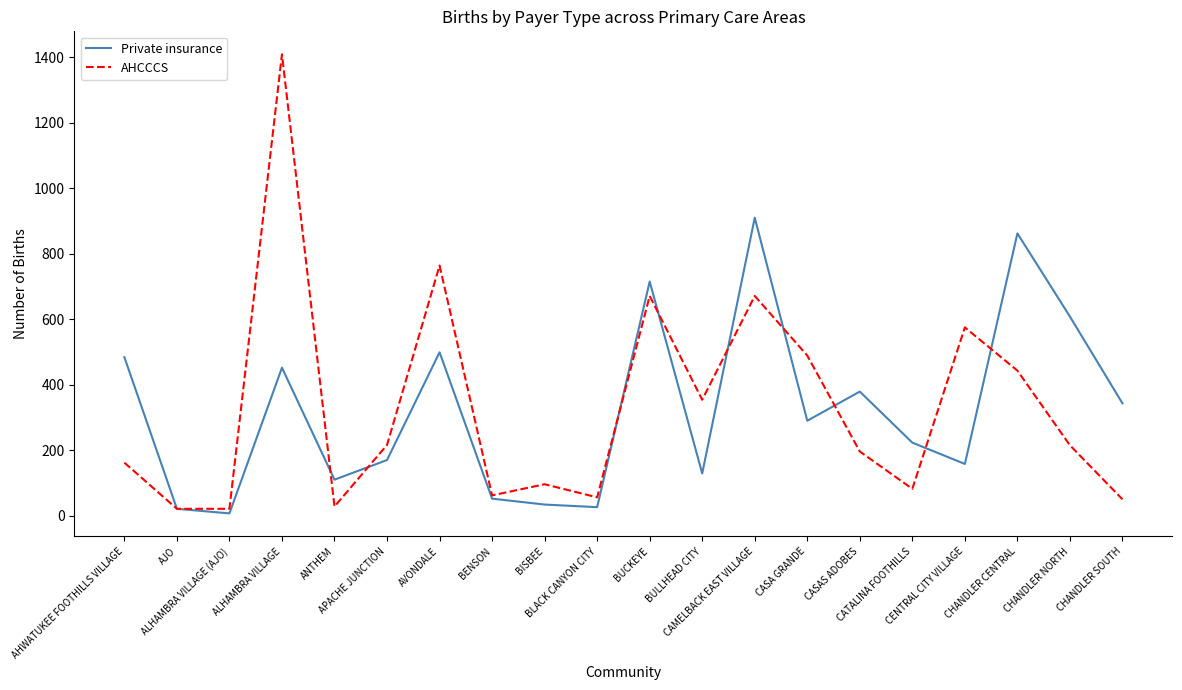

List the series in order of their peak value, highest first.

AHCCCS, Private insurance